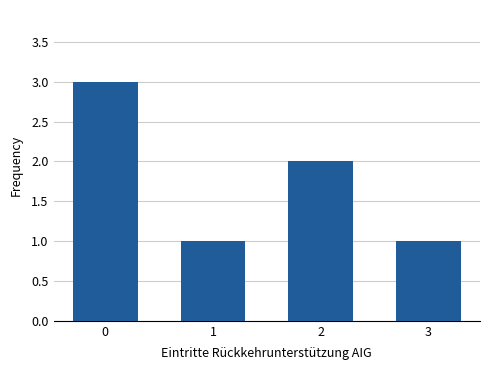

Reading right to left, extract all data points from this chart.

1	2	1	3